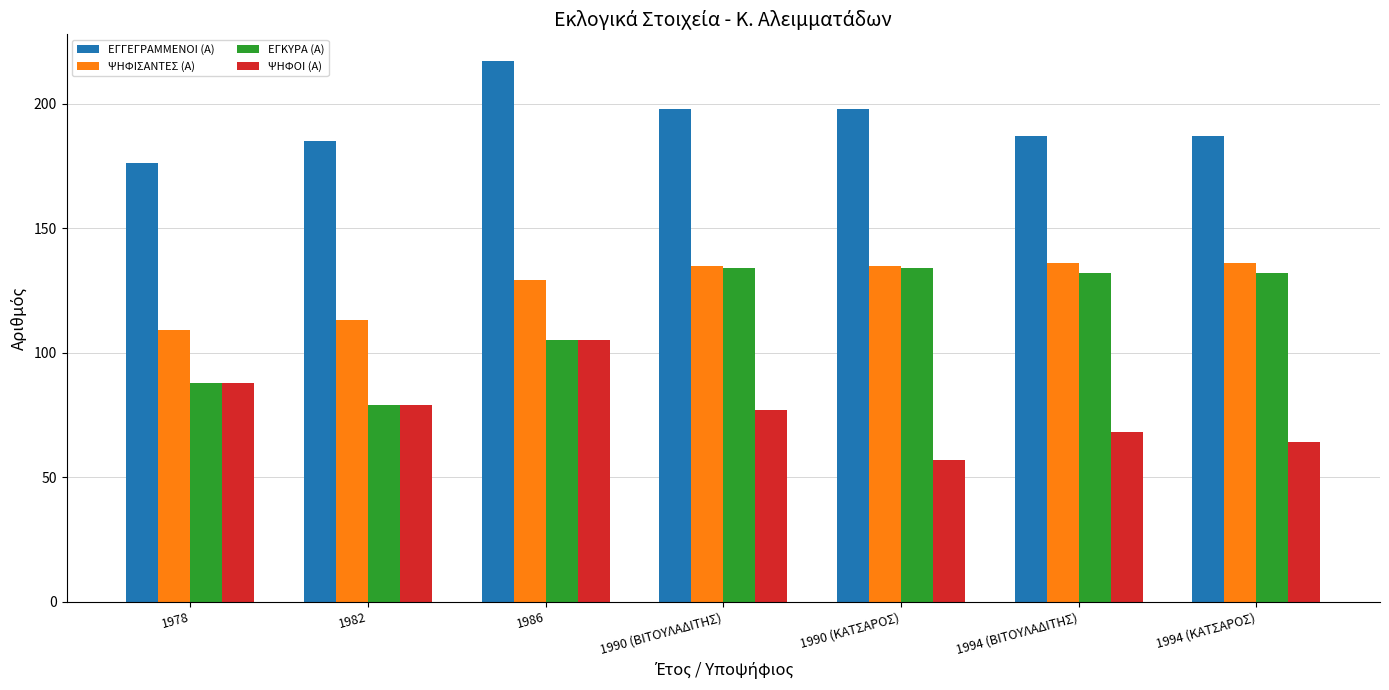

At which label does ΨΗΦΟΙ (Α) reach its peak?

1986